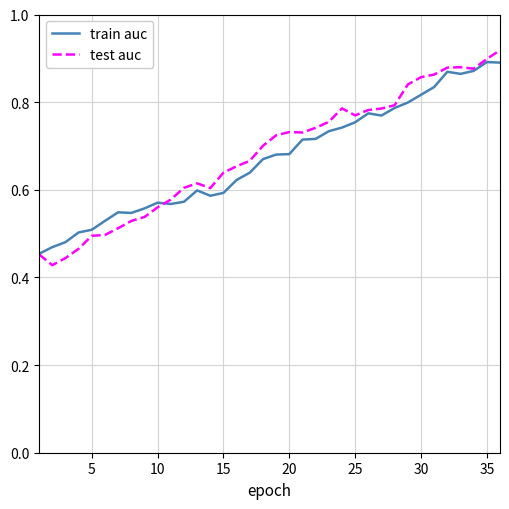

Which series has the widest spread of values?

test auc